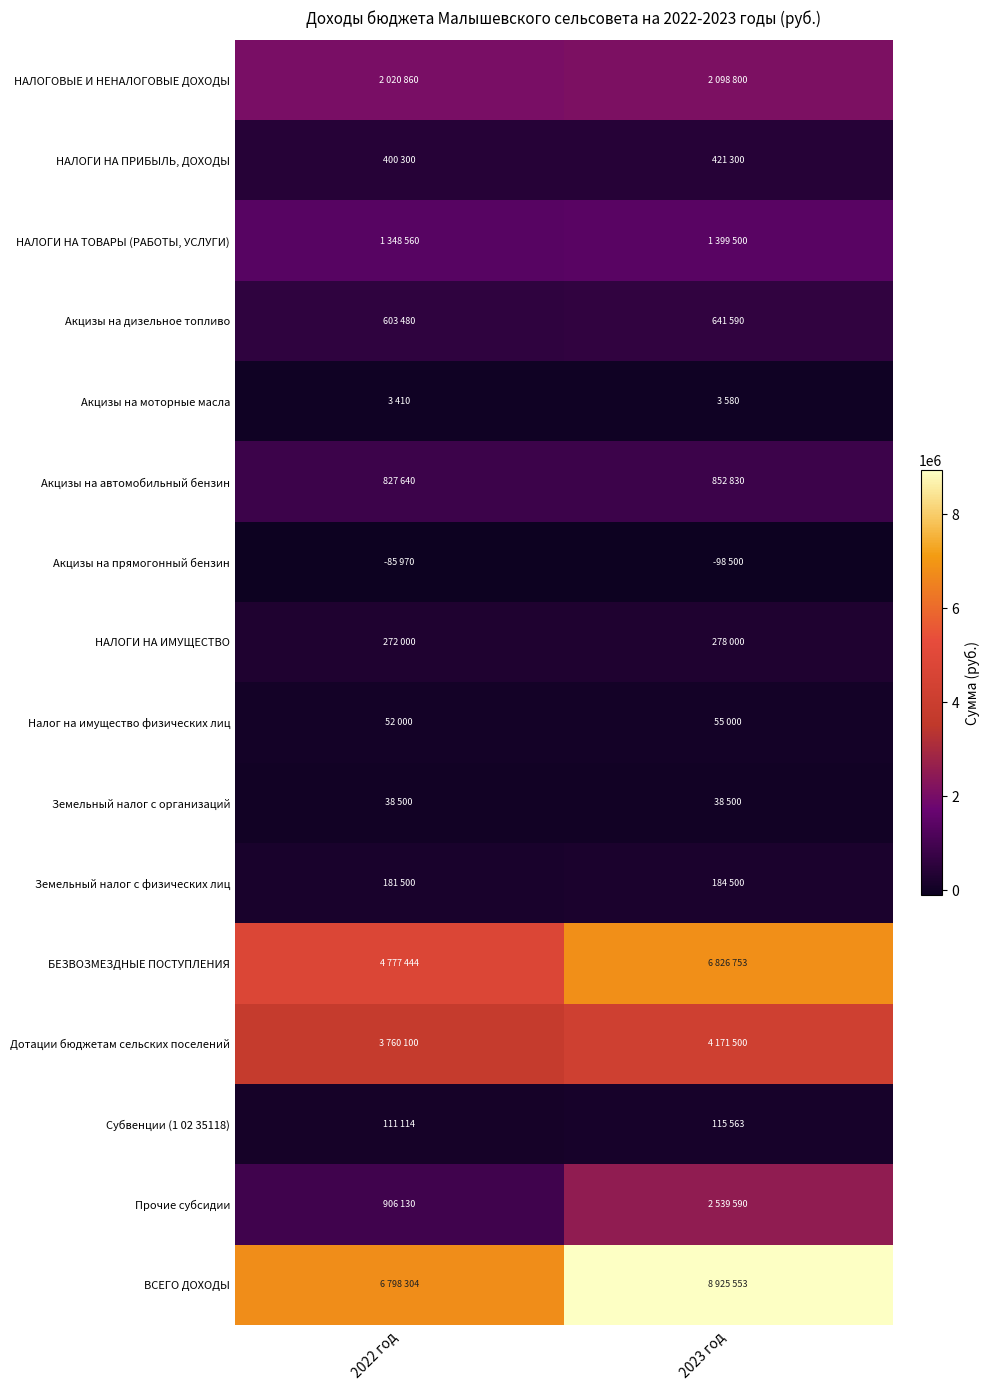

Which series has the widest spread of values?

ВСЕГО ДОХОДЫ